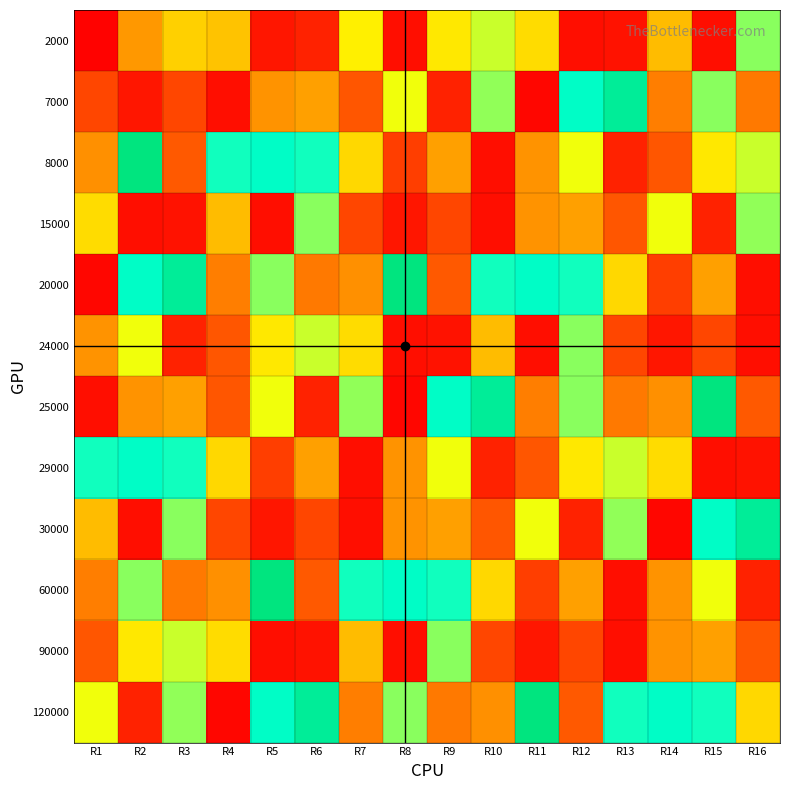

At how many categories does at least one series exceed 0?

16